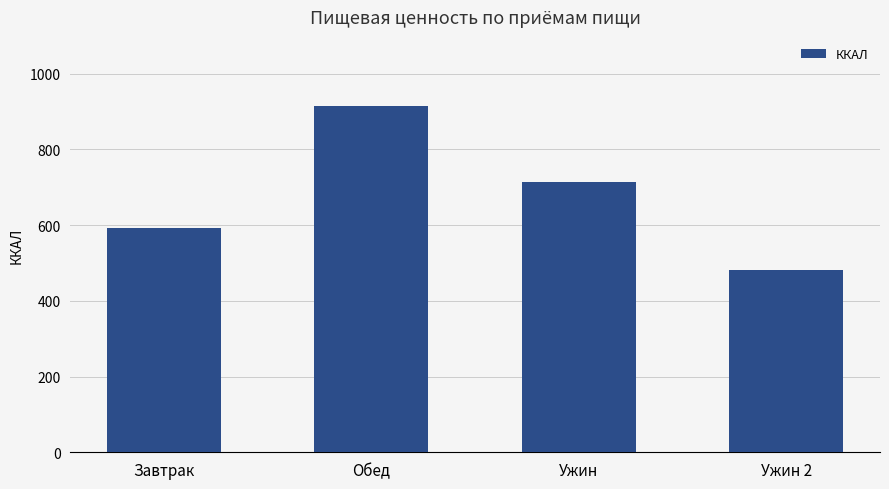

Rank the categories by value from lowest to highest.

Ужин 2, Завтрак, Ужин, Обед